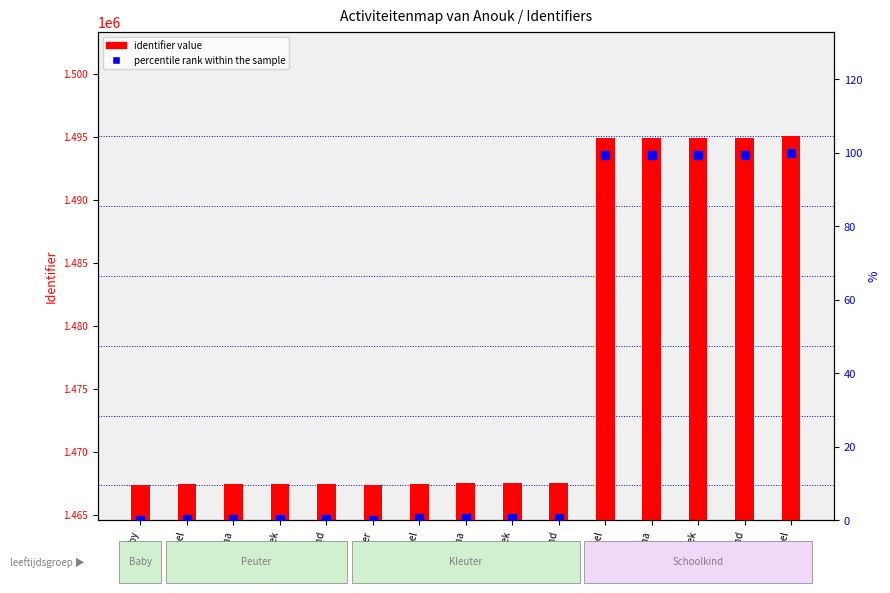

Which series has the largest Y range (max minus min)?

identifier value